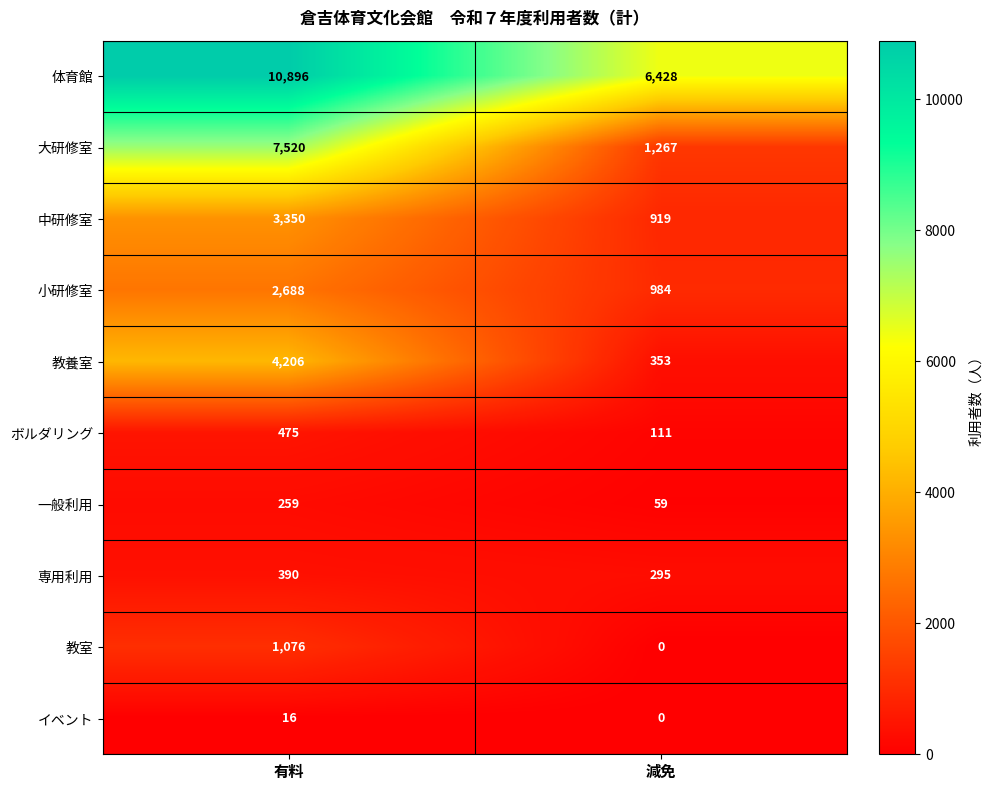

What is the total value across all series at 減免?

10416